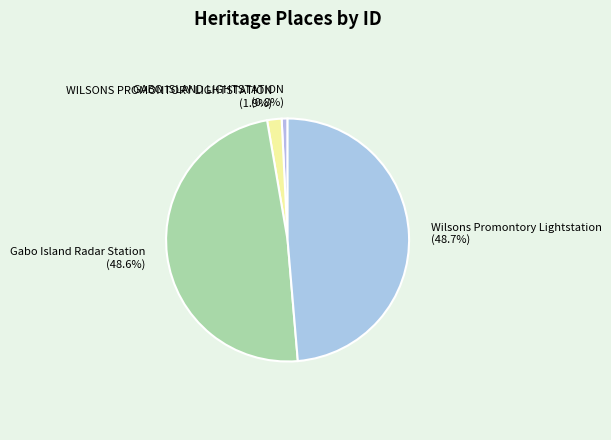

Between GABO ISLAND LIGHTSTATION and Gabo Island Radar Station, which is larger?

Gabo Island Radar Station